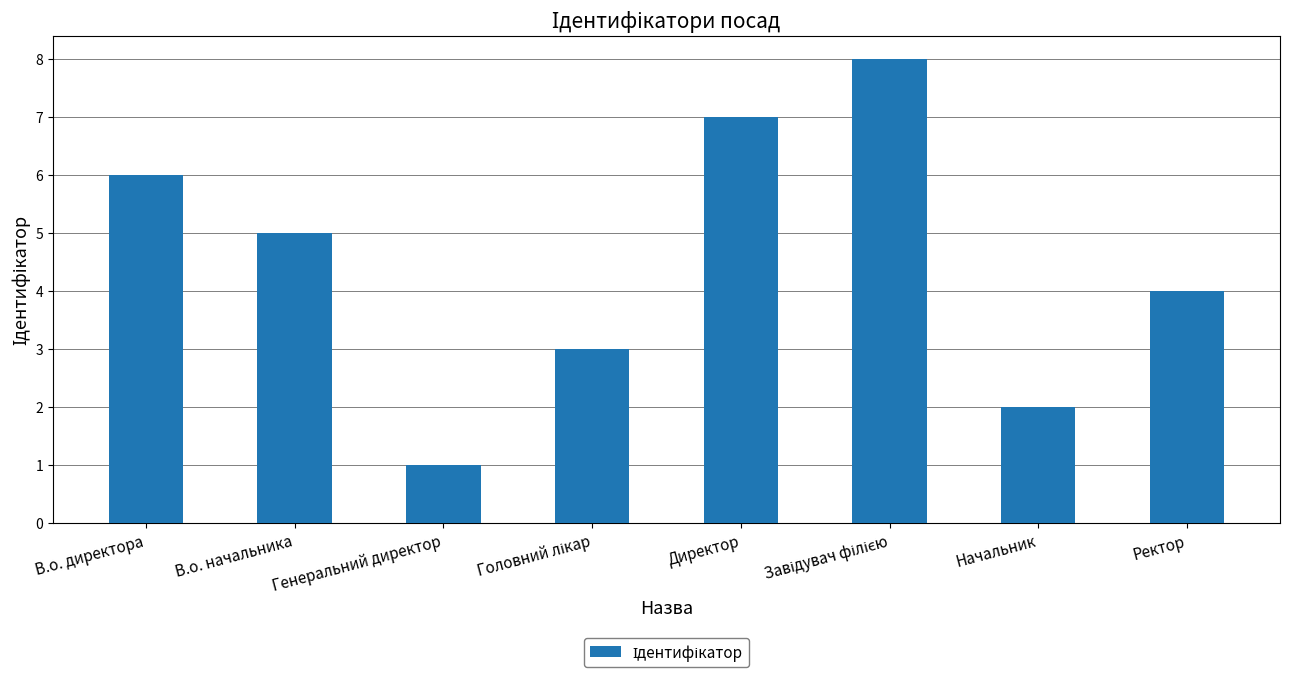

Count the number of categories in the chart.

8